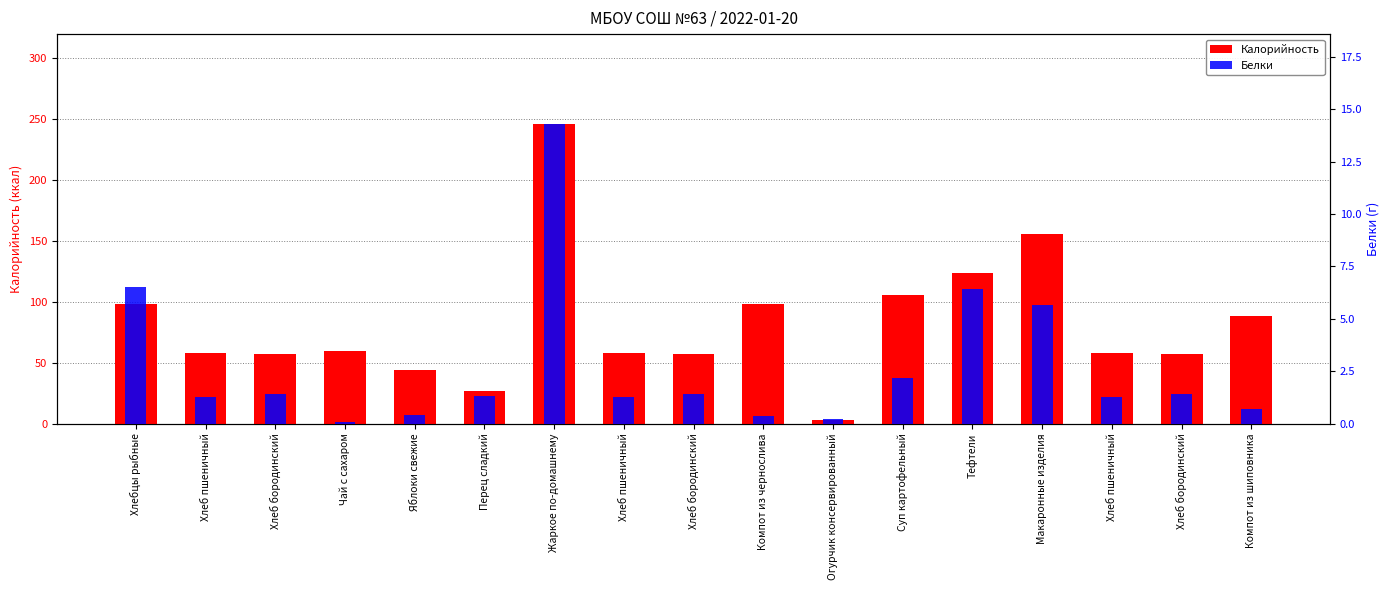

At Хлеб бородинский, list the series in order from smallest to largest.

Белки, Калорийность